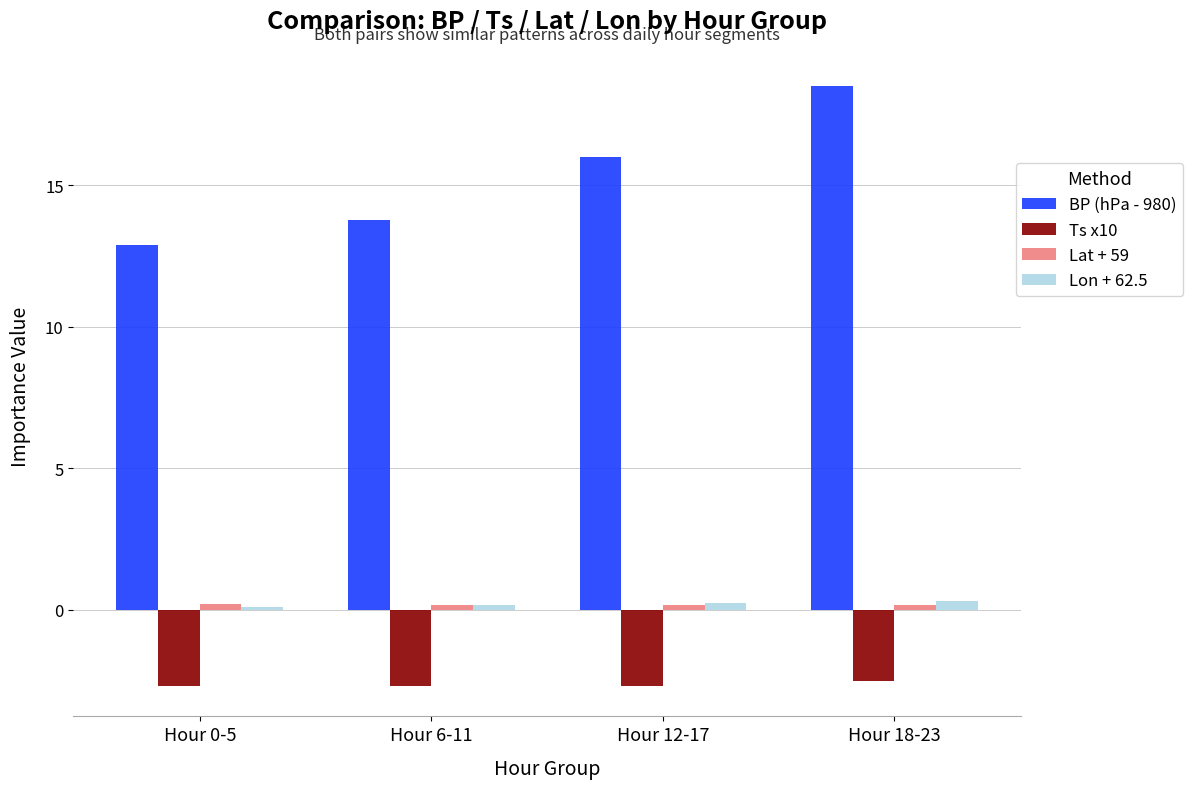

Which series has the largest total across all categories?

BP (hPa - 980)